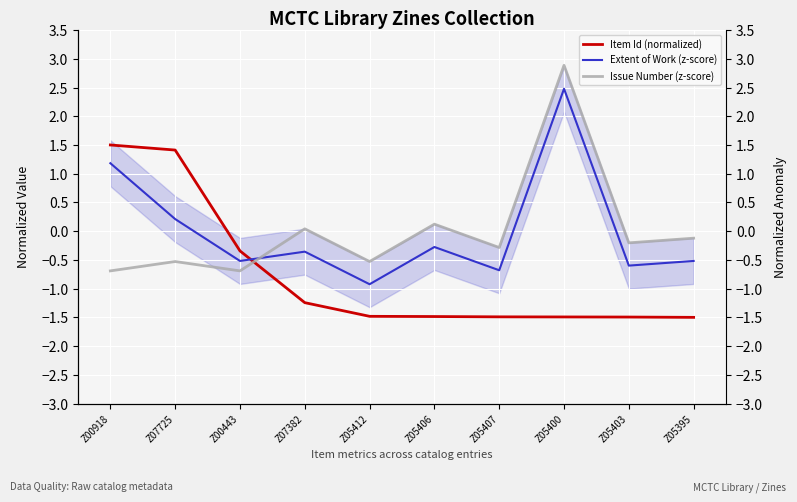

At how many categories does at least one series exceed 1?

3